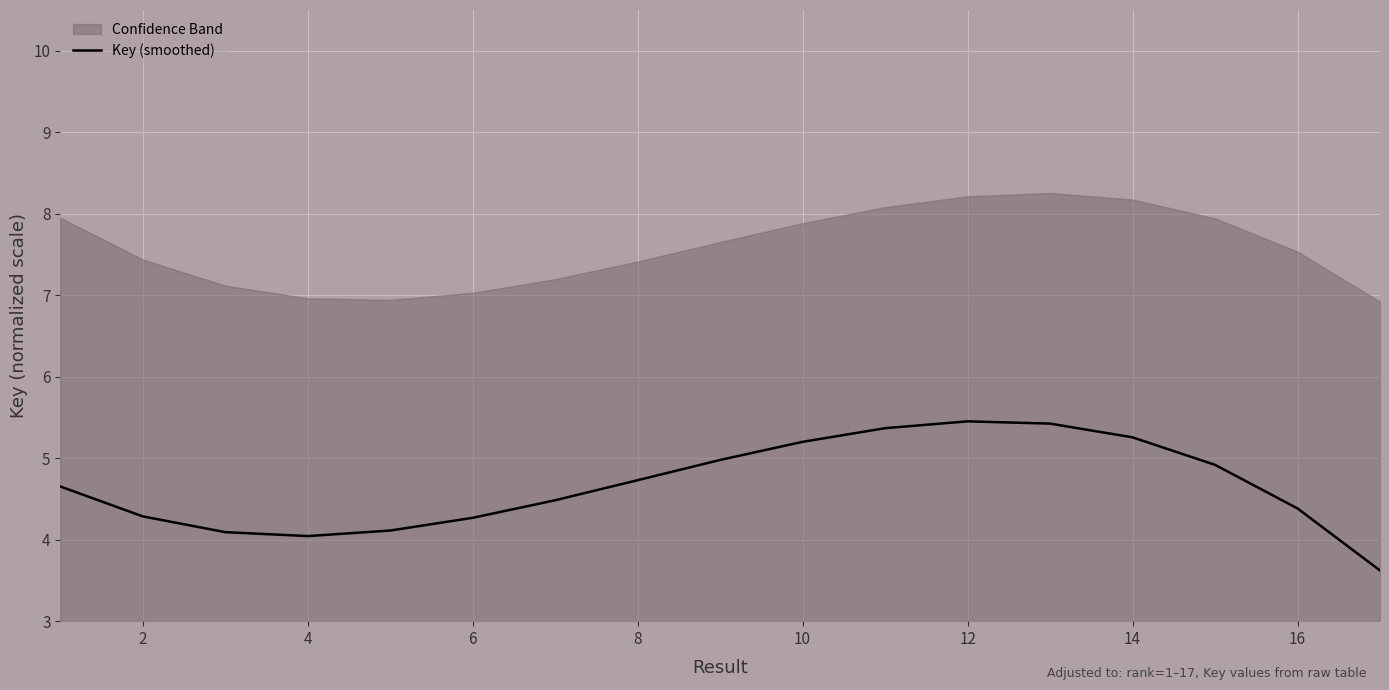

What is the greatest value displayed?

5.5